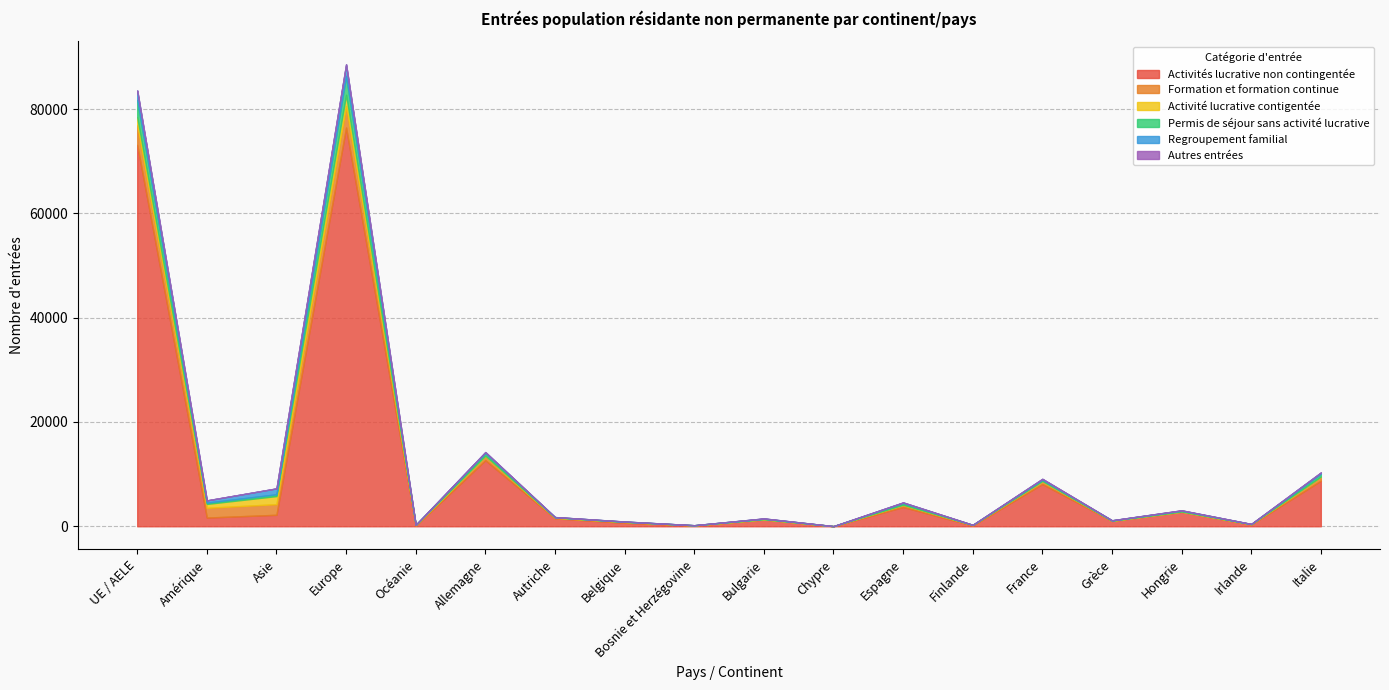

Reading left to right, extract all data points from this chart.

Activités lucrative non contingentée: 73168	1670	2202	76469	98	12684	1538	669	160	1314	16	3701	144	8107	1028	2768	333	8743
Formation et formation continue: 3723	1876	2036	4133	111	736	88	179	1	27	7	401	97	538	36	42	52	709
Activité lucrative contigentée: 1567	736	1555	2153	43	128	62	6	32	7	1	31	9	41	4	10	25	73
Permis de séjour sans activité lucrative: 3282	255	345	3611	12	501	63	36	8	112	1	335	13	240	63	175	17	530
Regroupement familial: 1849	427	1128	2221	16	183	17	22	2	44	1	108	13	169	18	66	21	260
Autres entrées: 21	5	3	21	0	6	1	0	0	0	0	0	0	5	0	0	0	0